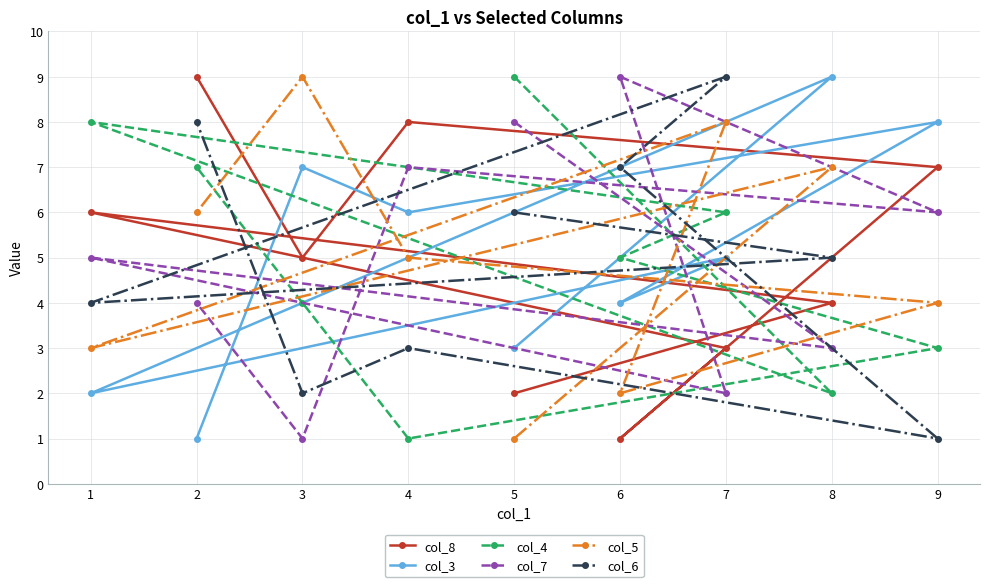

What is the sum of the col_3 values at 8 and 2?

10